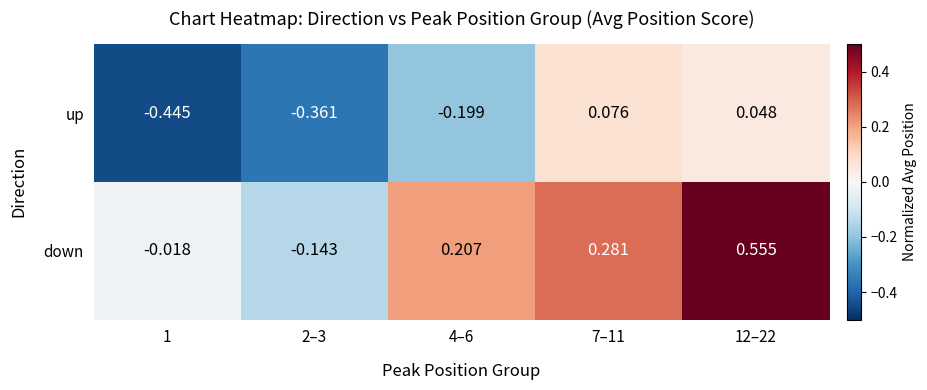

Which series has the largest range (max minus min)?

down